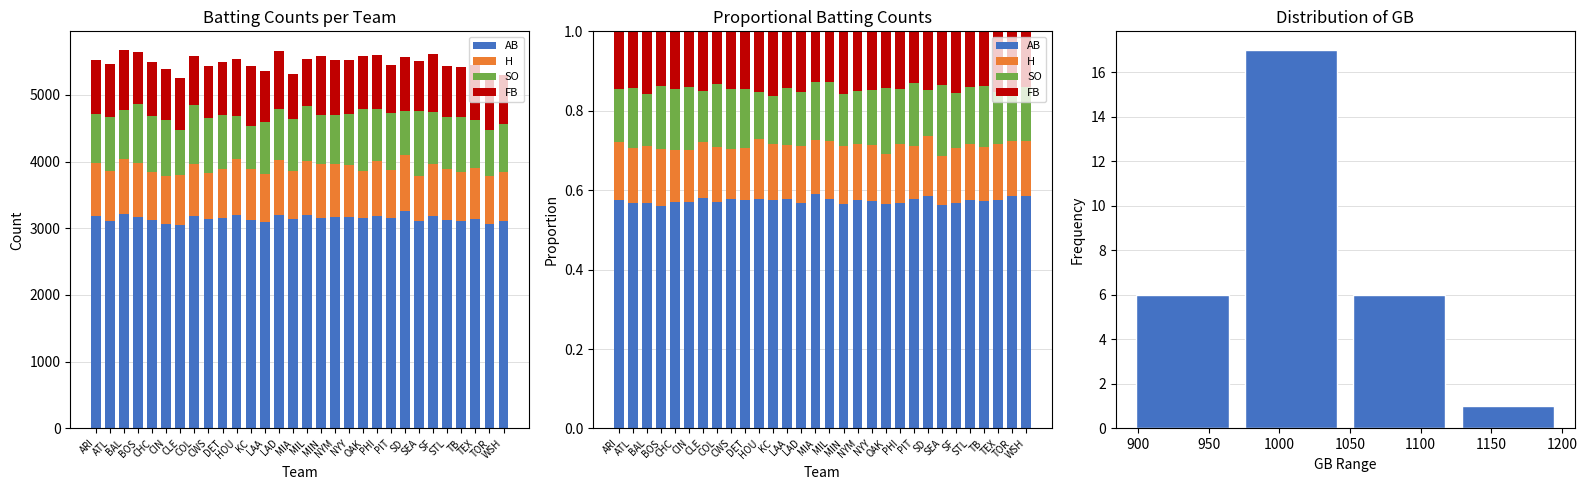

At which category is the sum across all series the highest?

BAL